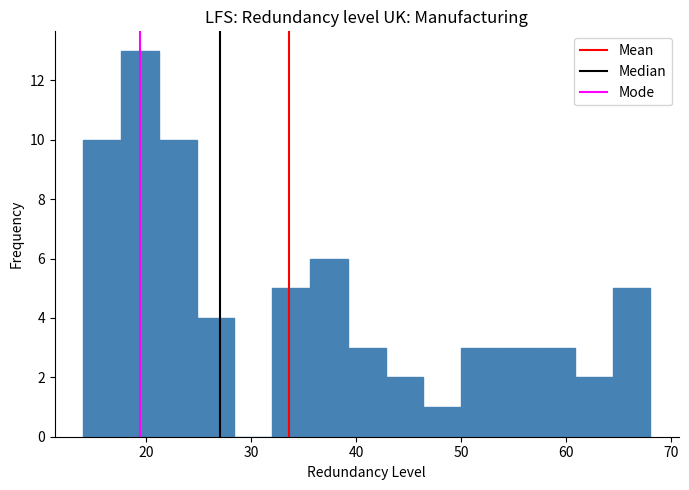

Read against the x-axis, roughly where is the centre of the tallest bar?

19